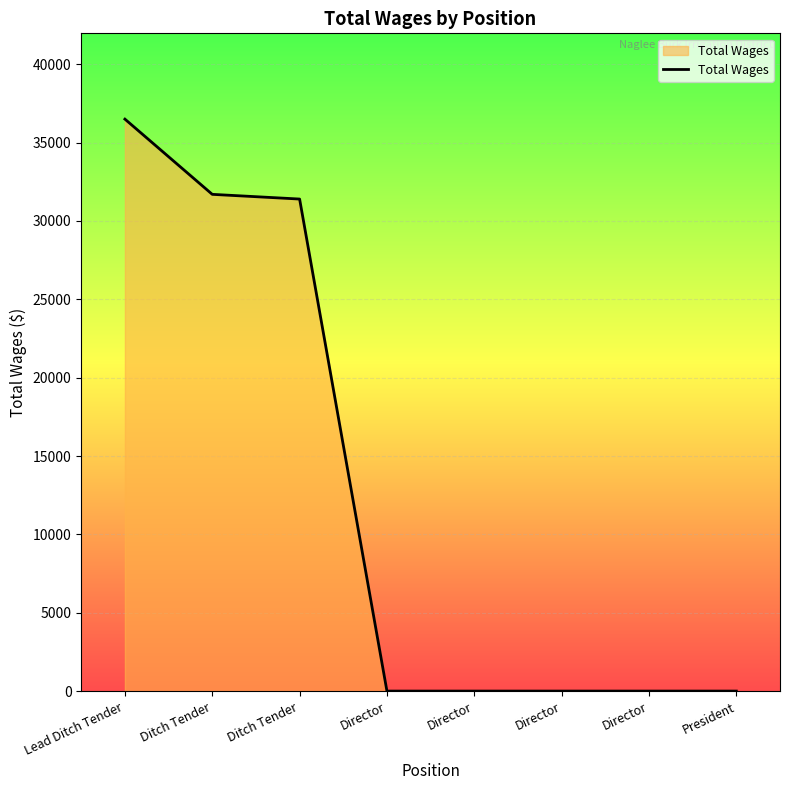

Does the chart have visible grid lines?

Yes